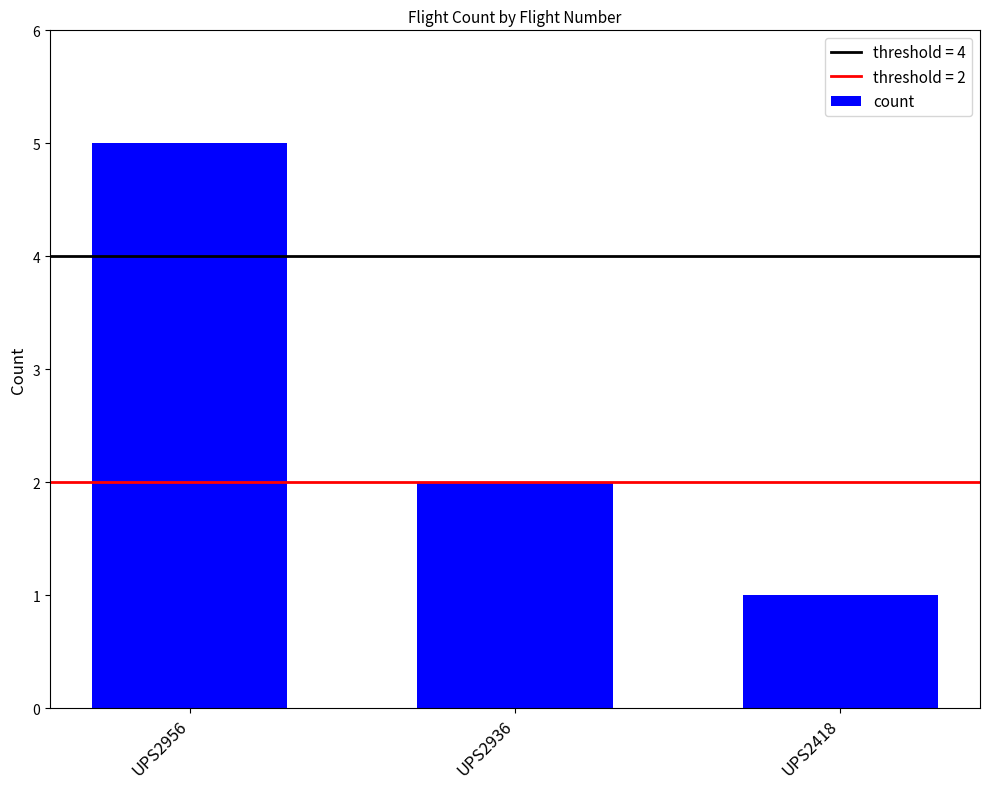

What is the ratio of the value at UPS2956 to the value at UPS2418?

5.0